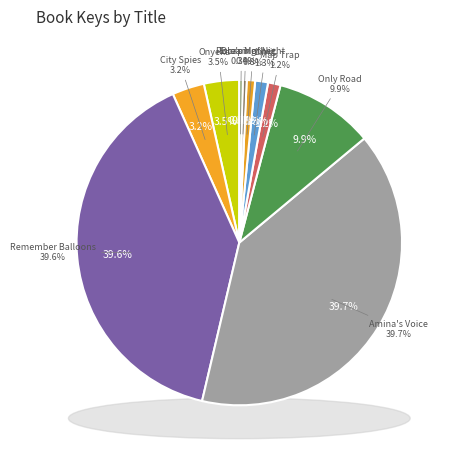

To the nearest percent, what is the combined percentage of Dream of Night and Escaping the Giant Wave?

1%